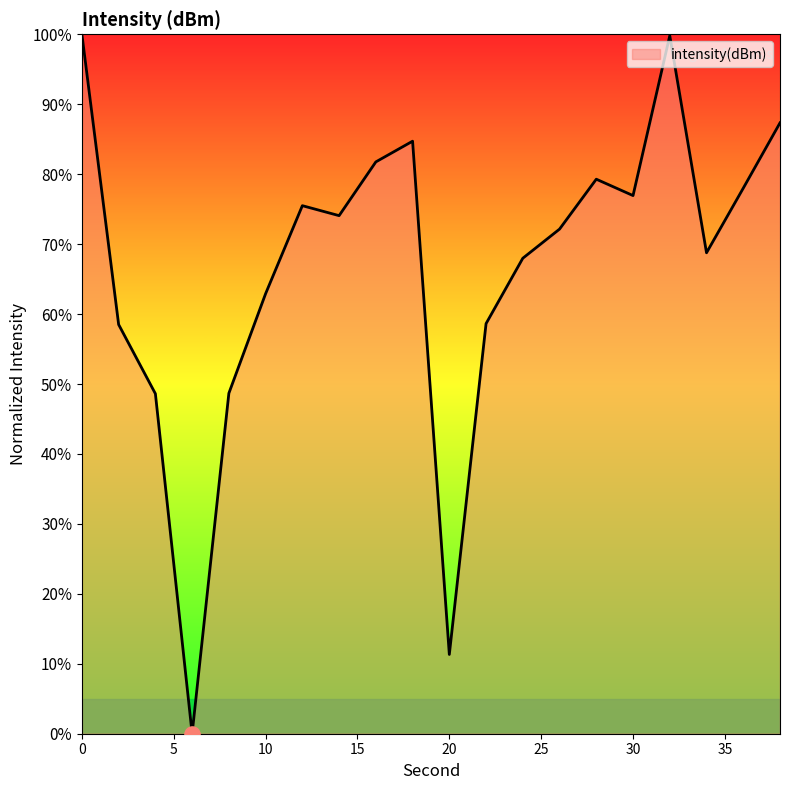

What is the difference between the maximum and minimum values?

100.0